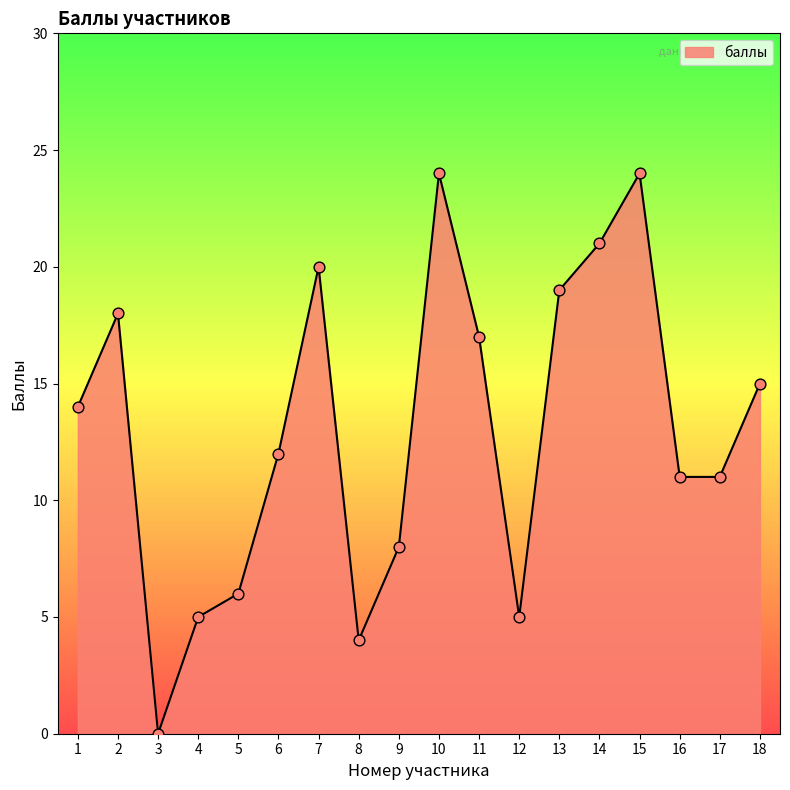

What is the ratio of the value at 5 to the value at 1?

0.4